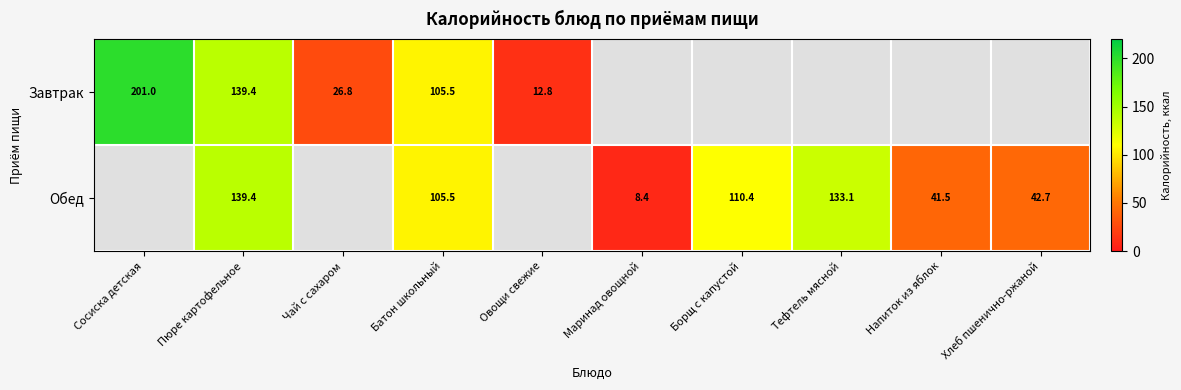

Is it true that Завтрак equals 7.7 at Чай с сахаром?

False